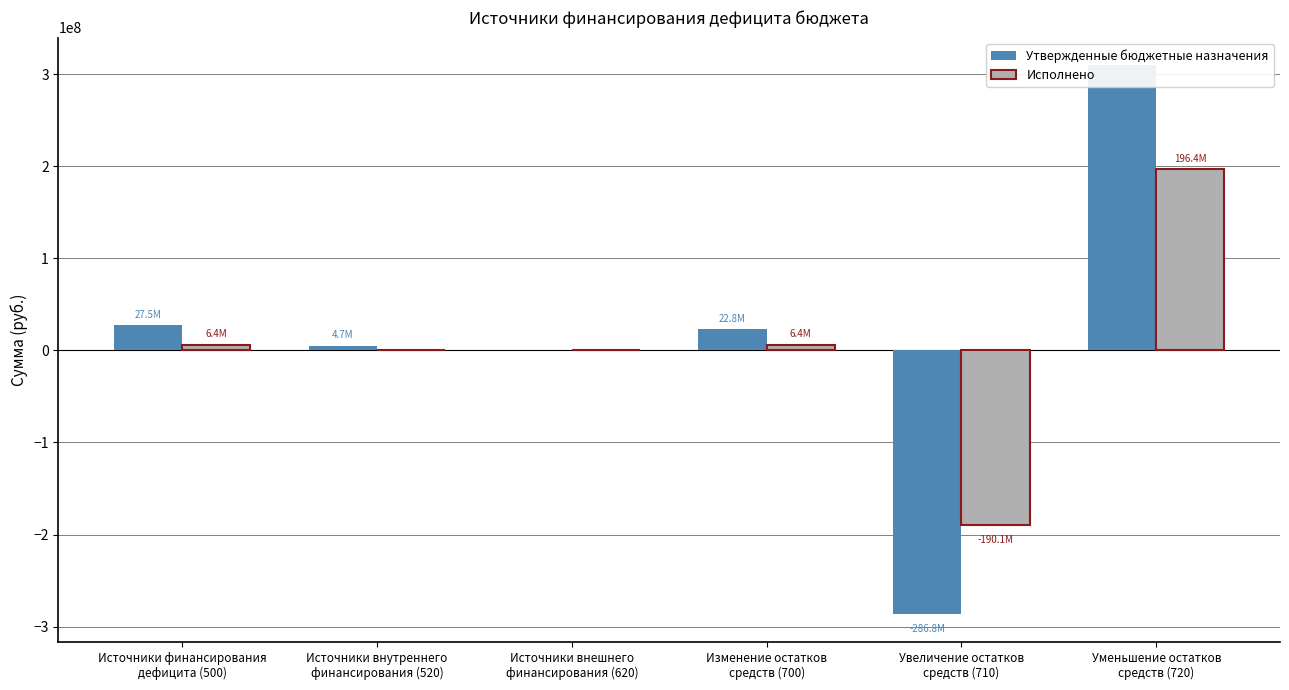

At which label does Утвержденные бюджетные назначения first exceed 22752238?

Источники финансирования
дефицита (500)